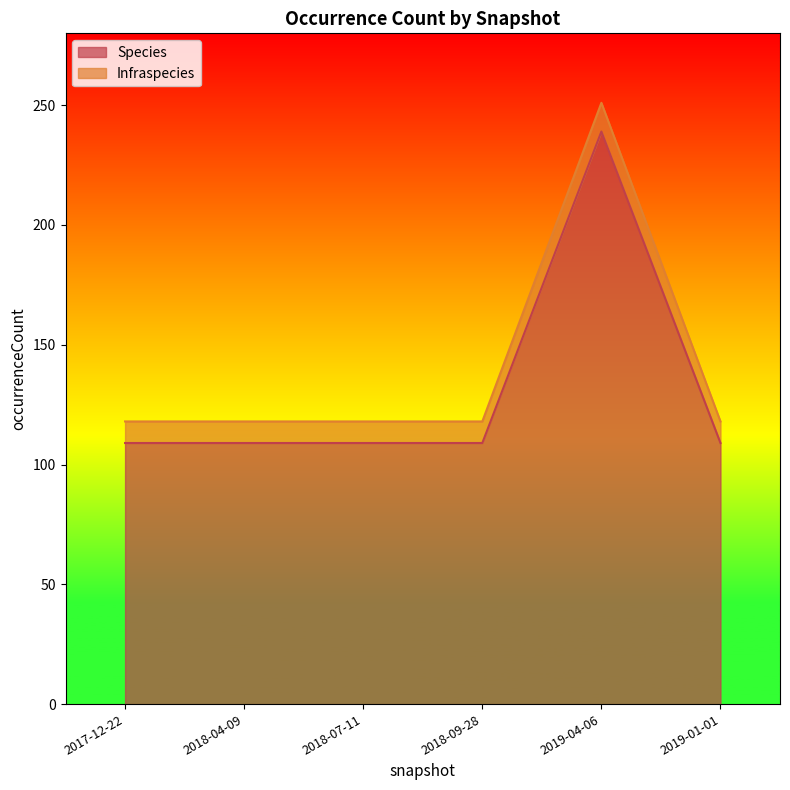

Reading right to left, what are all the values shown in this chart?

Species: 2019-01-01=109	2019-04-06=239	2018-09-28=109	2018-07-11=109	2018-04-09=109	2017-12-22=109
Infraspecies: 2019-01-01=118	2019-04-06=251	2018-09-28=118	2018-07-11=118	2018-04-09=118	2017-12-22=118